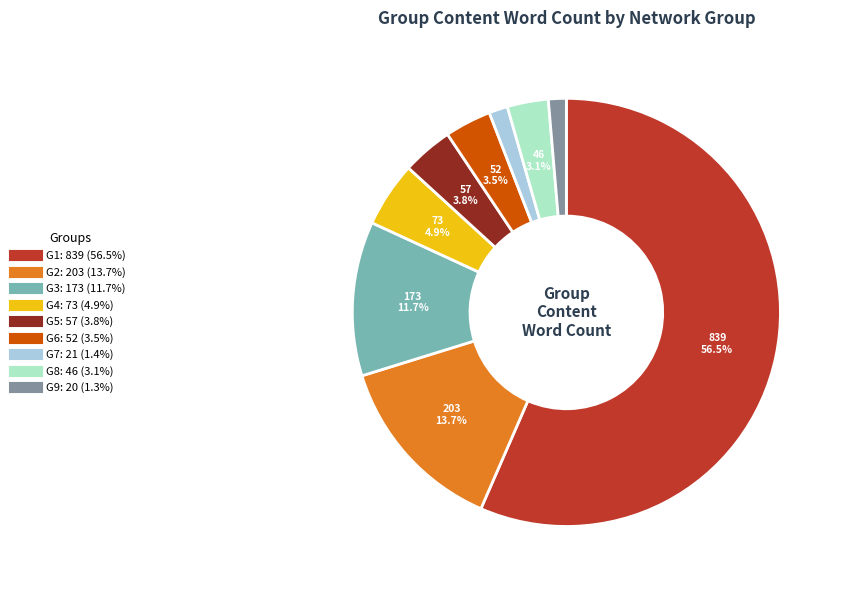

Is there a majority slice in this chart?

Yes